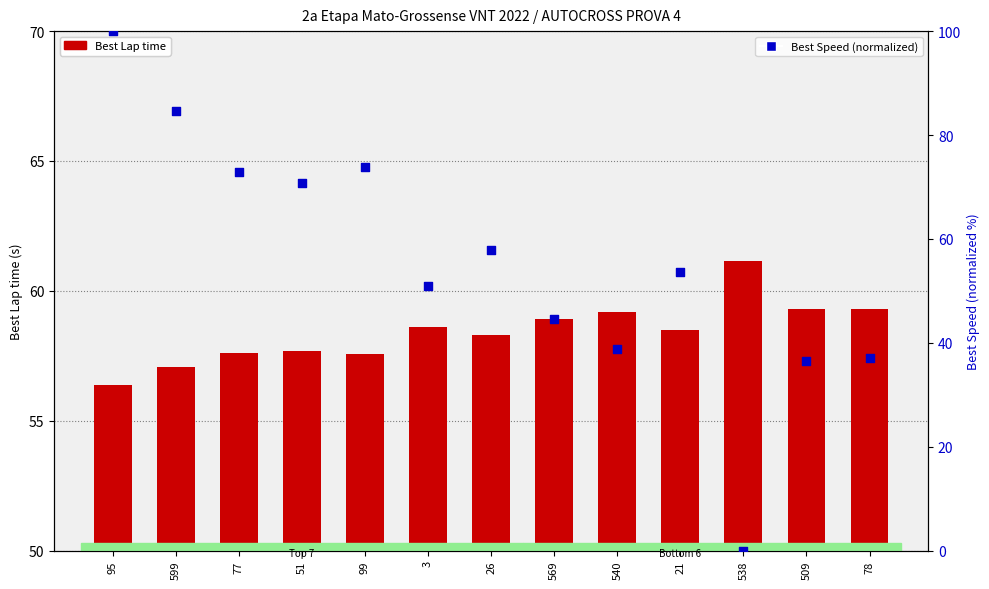

What are all the series names shown in the legend?

Best Lap time, Best Speed (normalized)